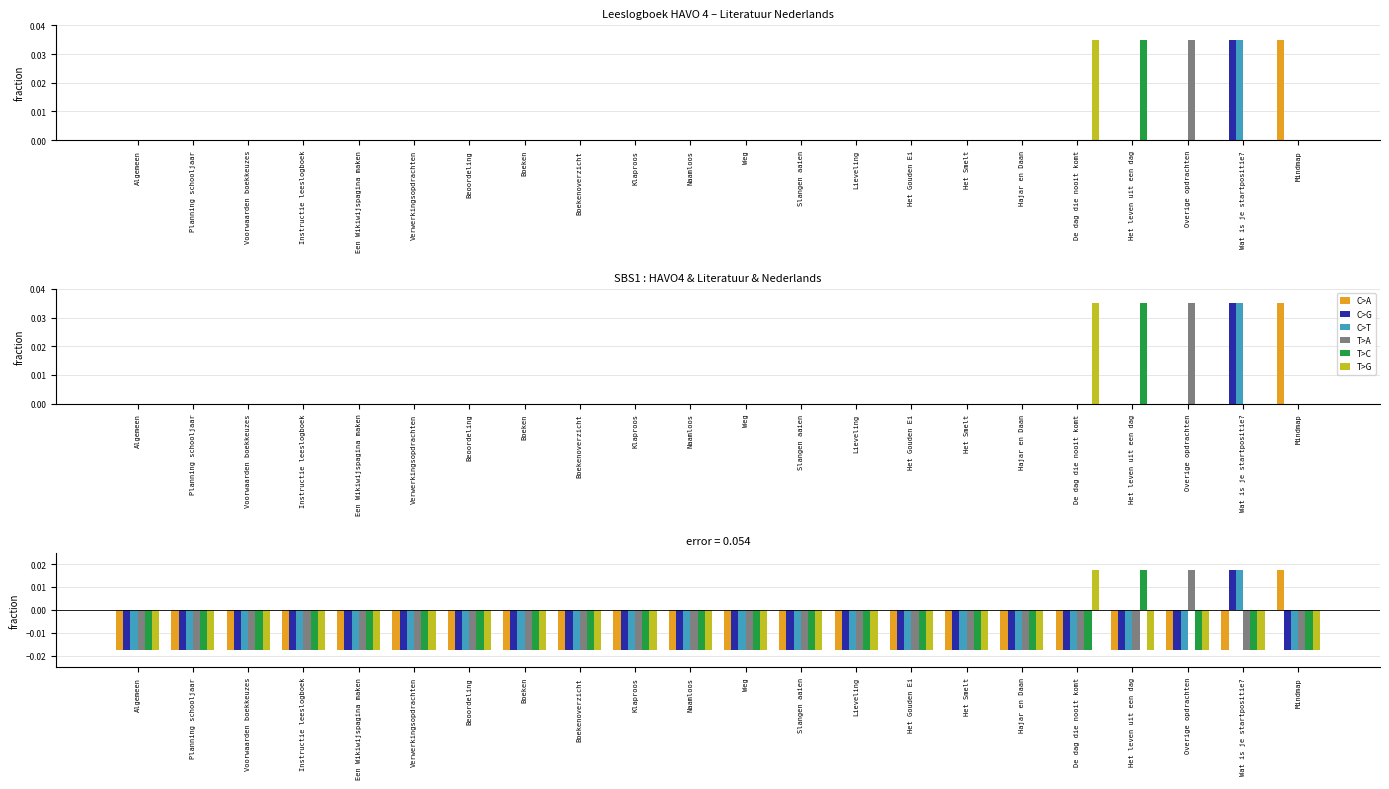

Between Mindmap and Instructie leeslogboek, which is larger?

Mindmap